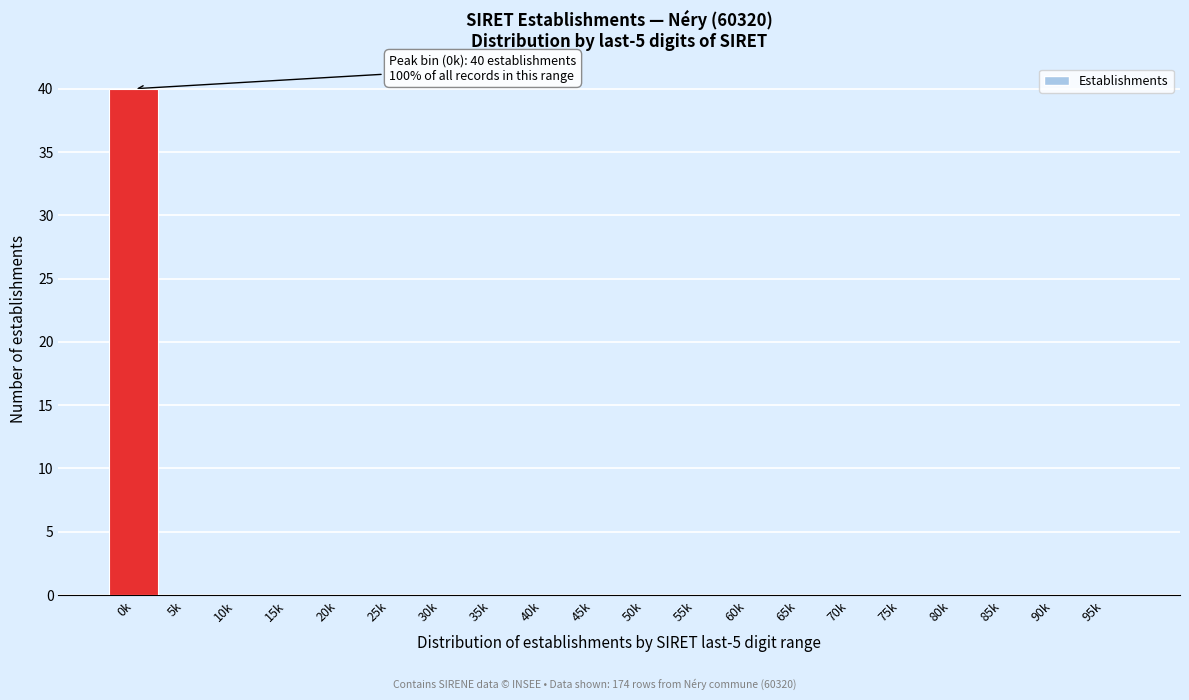

Reading right to left, transcribe all the data shown in this chart.

95k=0	90k=0	85k=0	80k=0	75k=0	70k=0	65k=0	60k=0	55k=0	50k=0	45k=0	40k=0	35k=0	30k=0	25k=0	20k=0	15k=0	10k=0	5k=0	0k=40